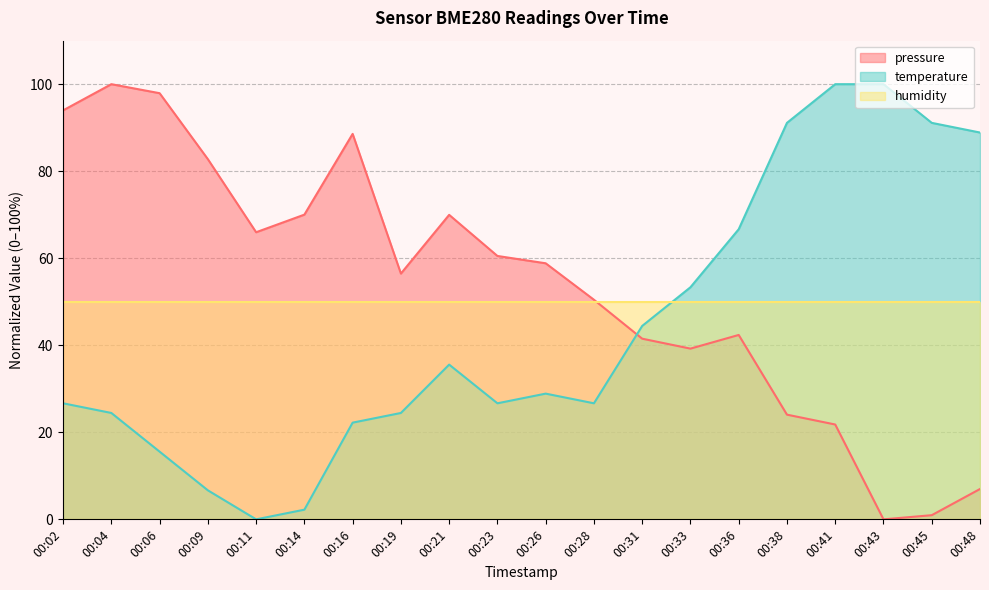

At which label does temperature reach its peak?

00:41